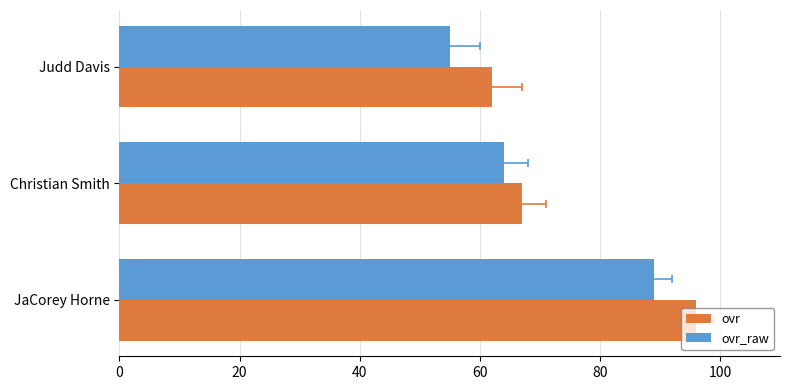

What is the lowest value of the ovr series?

62